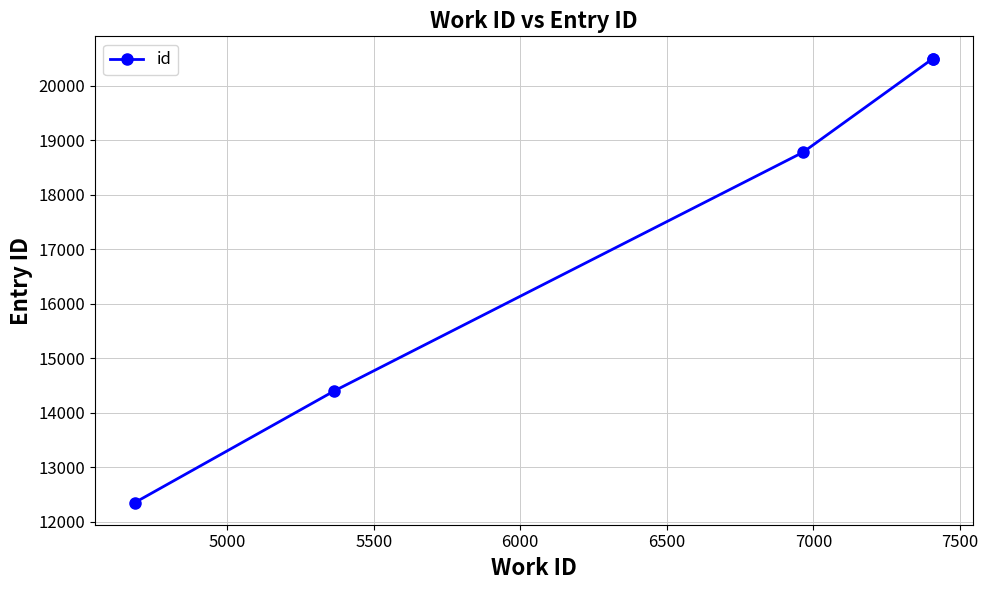

Approximately how many times larger is the value at 6000 compared to 5500?

1.1